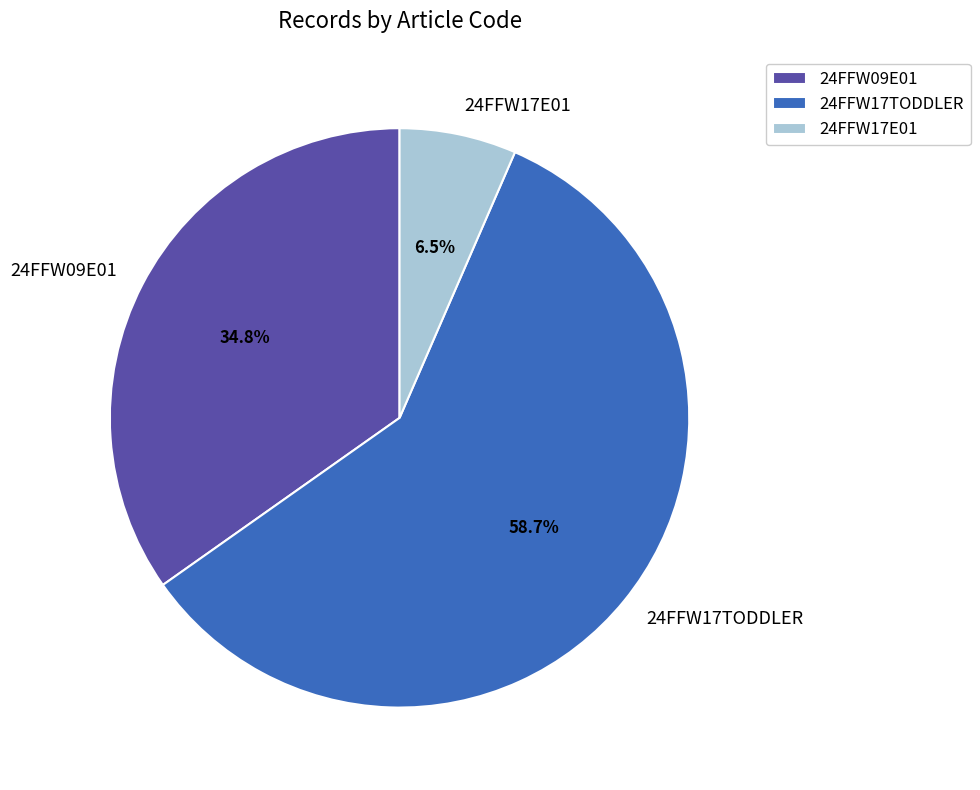

Rank the categories by value from highest to lowest.

24FFW17TODDLER, 24FFW09E01, 24FFW17E01